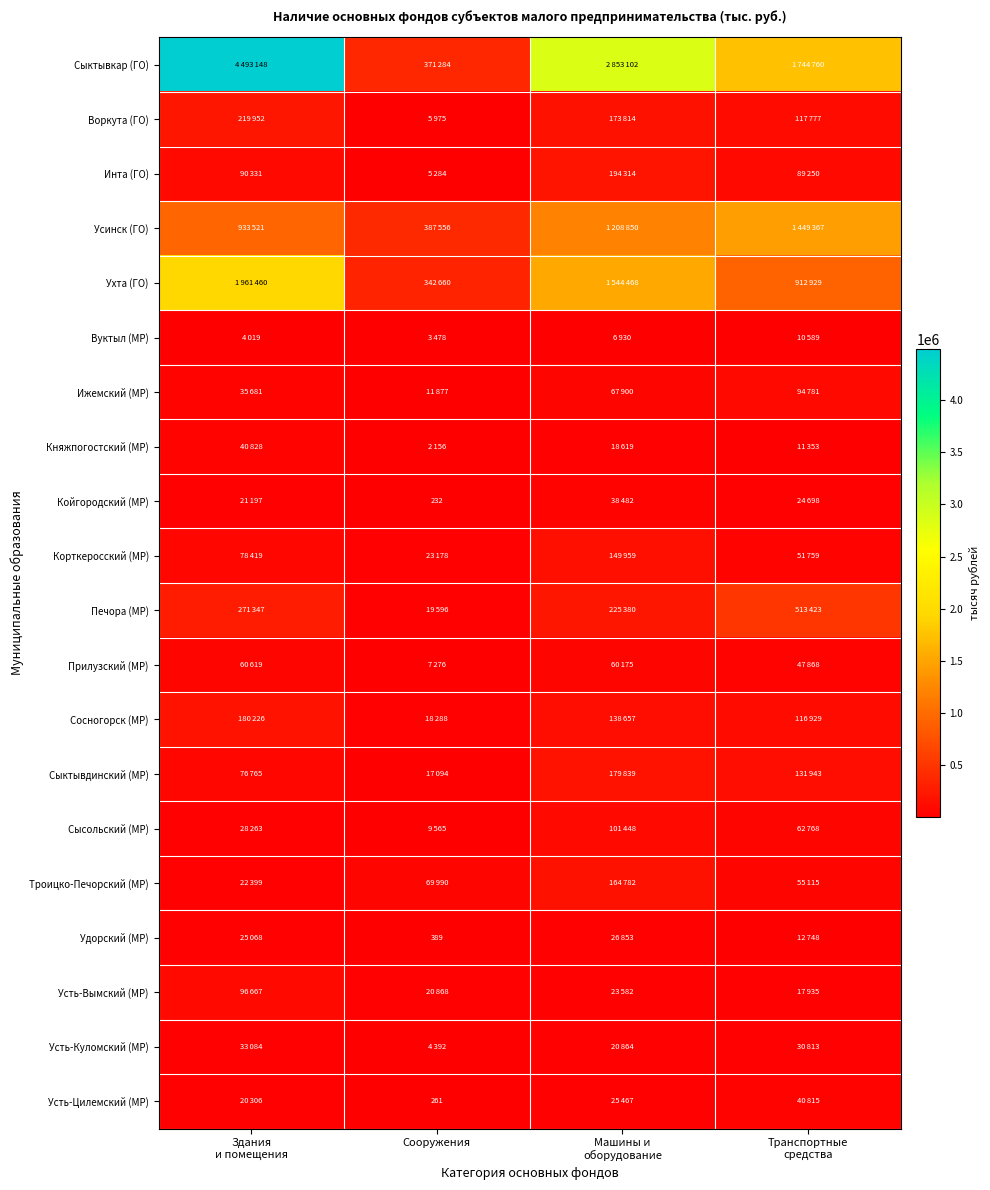

Count the number of categories in the chart.

4